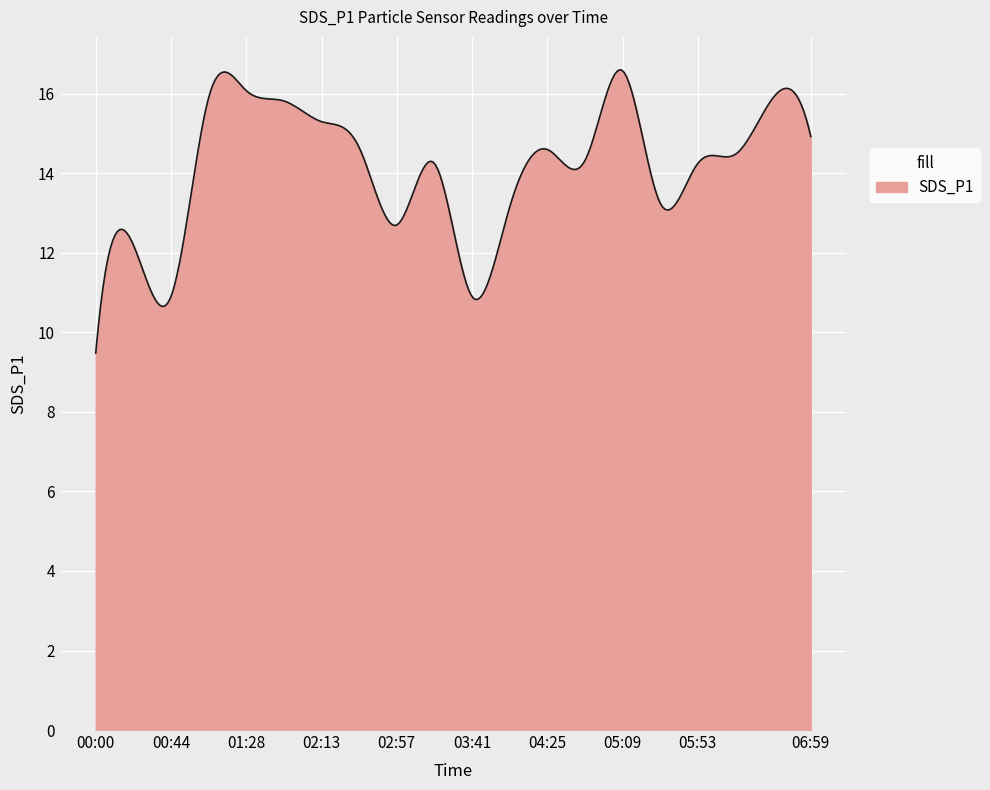

True or false: the data has more than 0 interior local peaks.

True